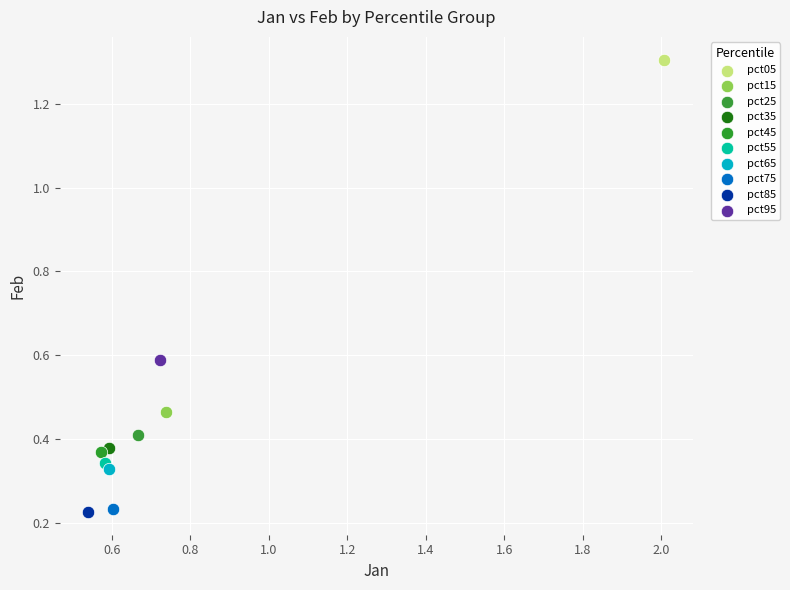

What are all the series names shown in the legend?

pct05, pct15, pct25, pct35, pct45, pct55, pct65, pct75, pct85, pct95